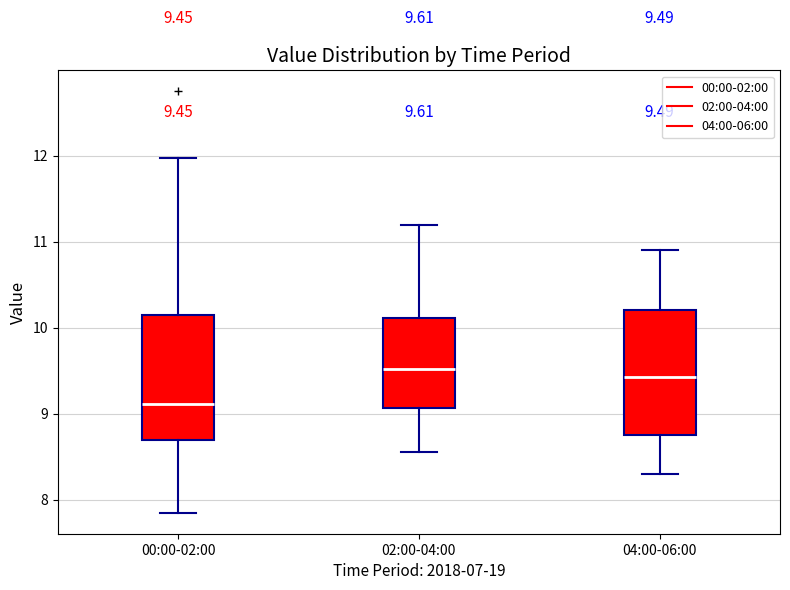

Which box's median line is the lowest?

00:00-02:00